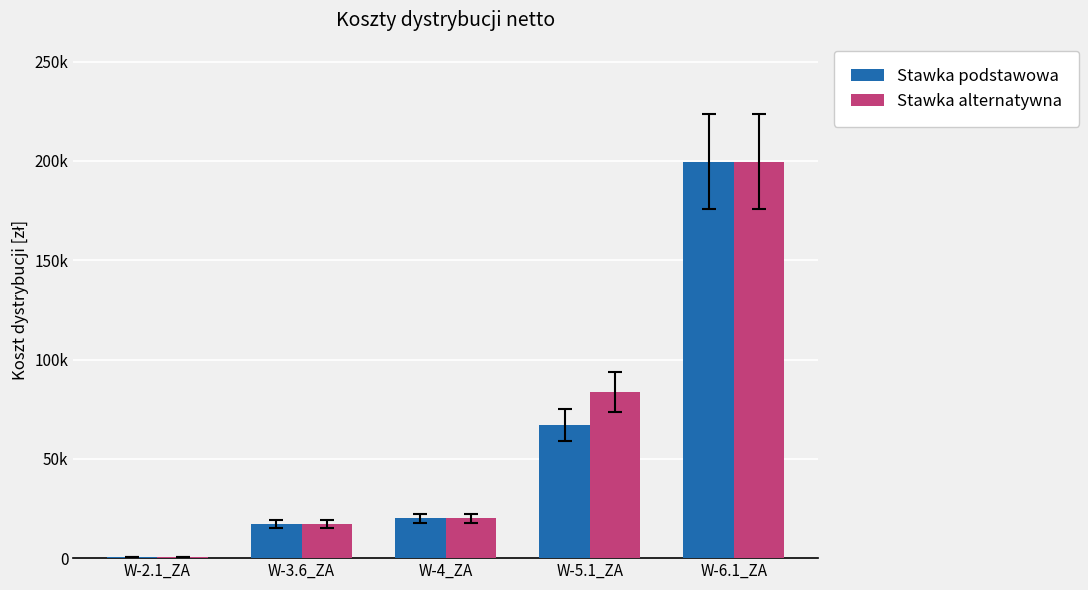

What are all the series names shown in the legend?

Stawka podstawowa, Stawka alternatywna